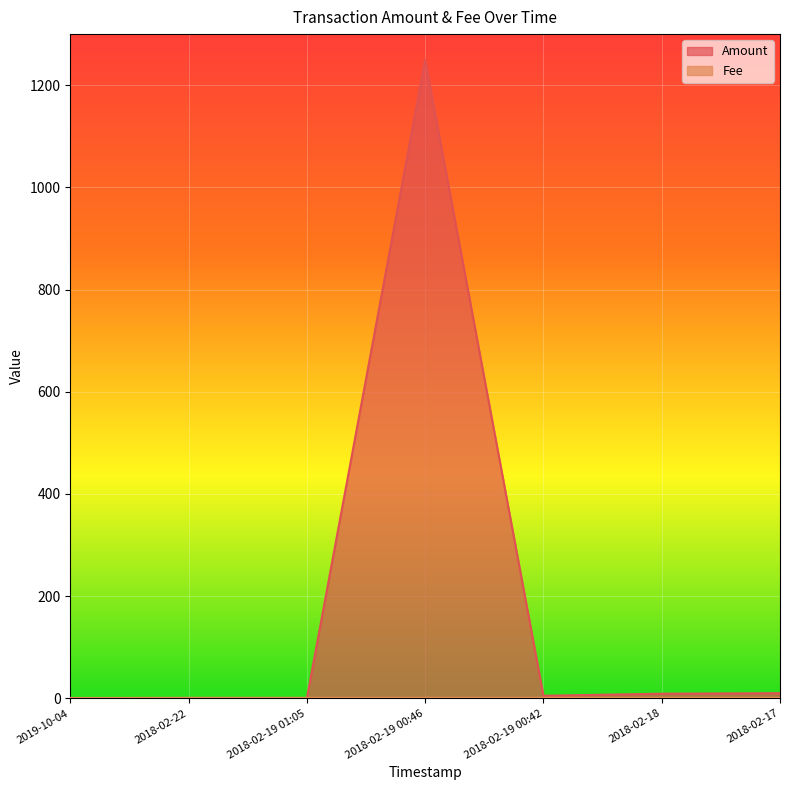

What is the difference between the second highest and second lowest values in the Amount series?

10.0